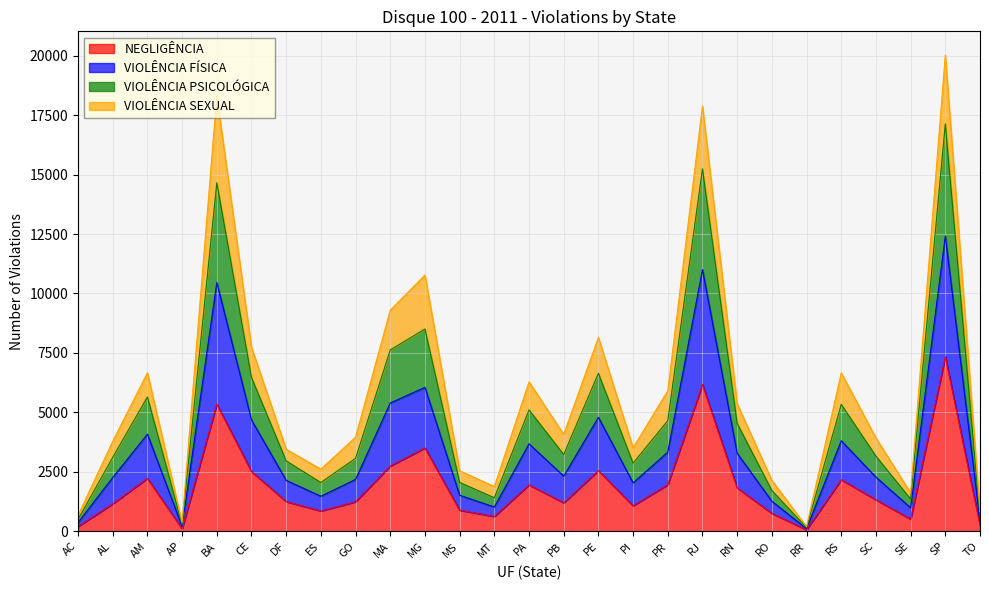

What is the total value across all series at GO?

3959